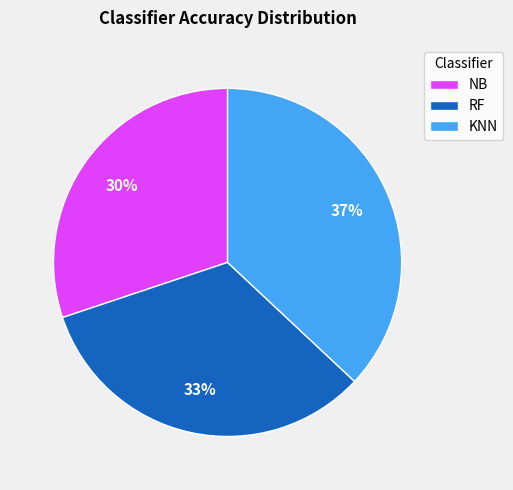

To the nearest percent, what portion does NB represent?

30%